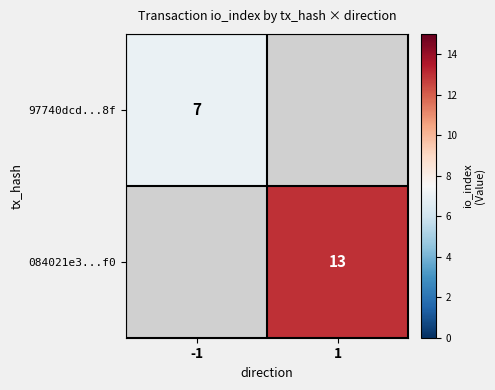

Is it true that 084021e3...f0 equals 13 at 1?

True